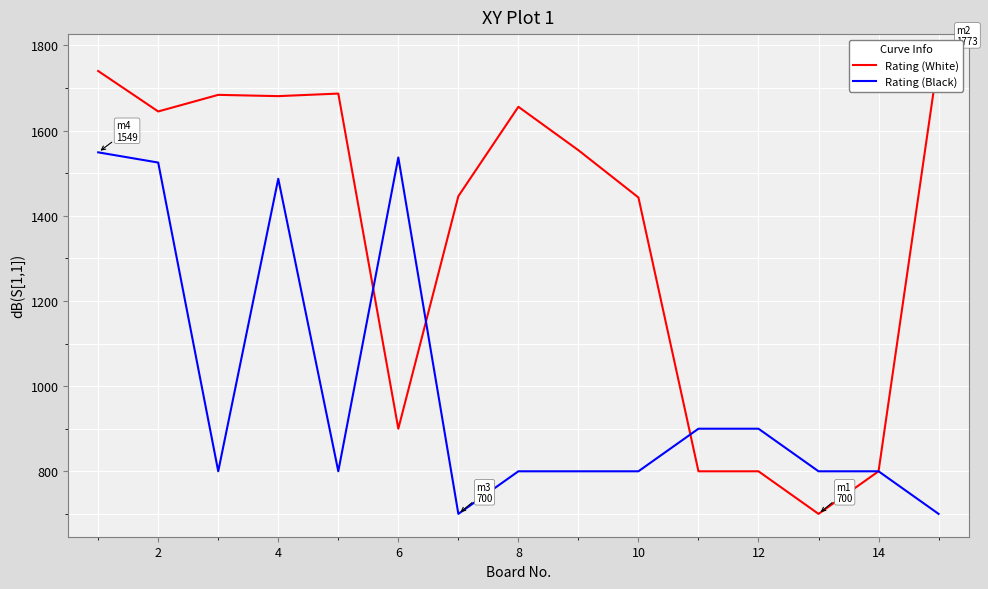

What is the highest value of the Rating (Black) series?

1549